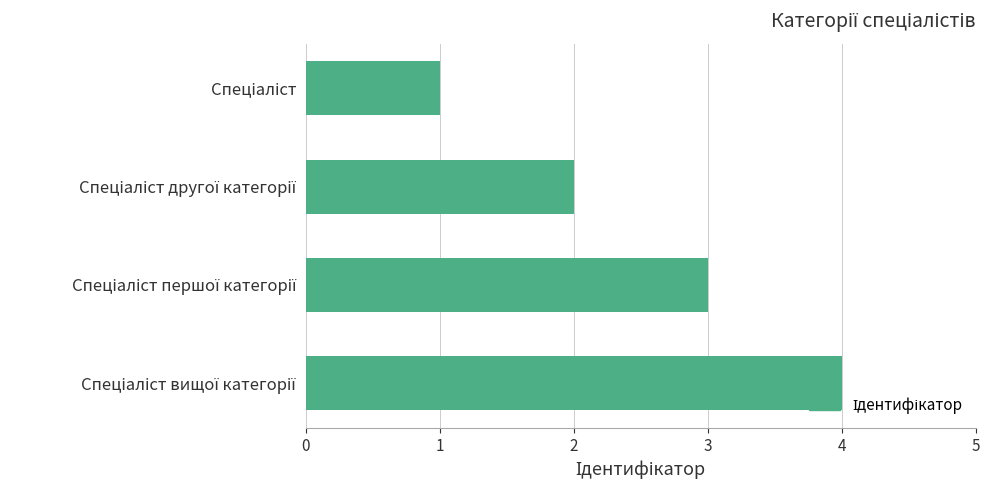

What is the sum of all values?

10